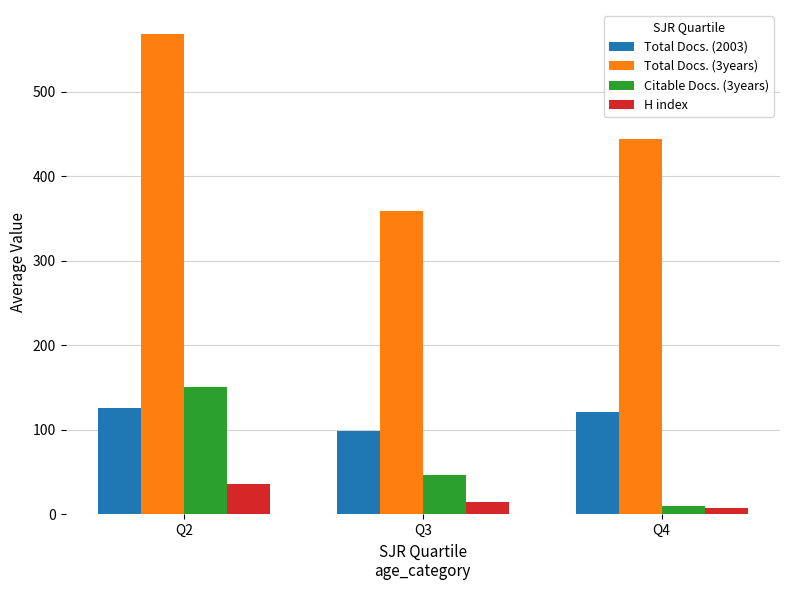

The Total Docs. (3years) series shows 126.8 at Q3. True or false?

False